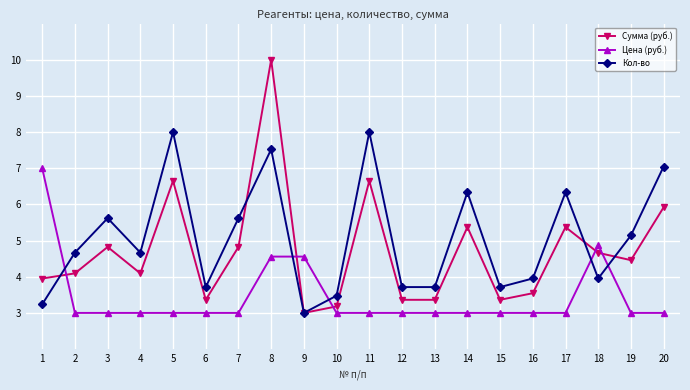

Count the Цена (руб.) values in the range 3 to 4.

16